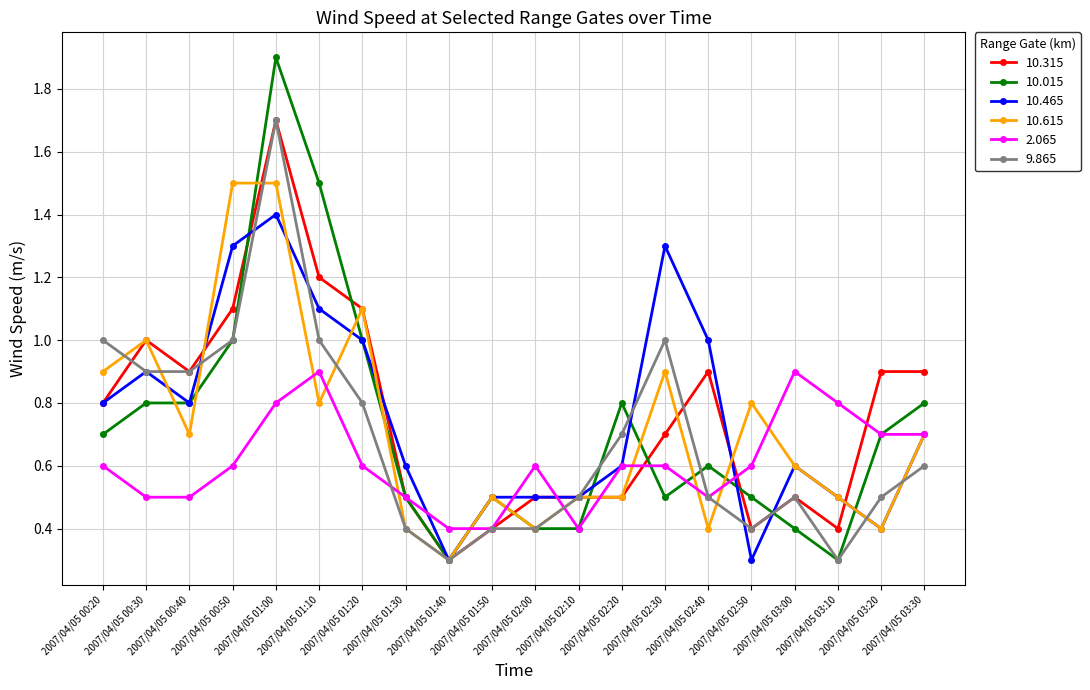

True or false: 9.865 has more than 1 interior local peaks.

True